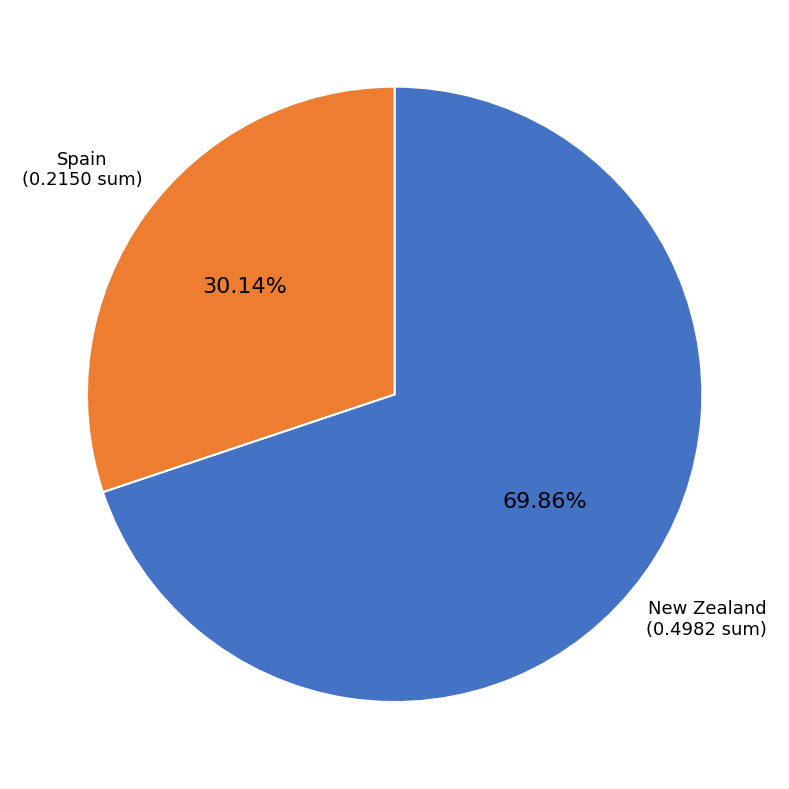

Is there a majority slice in this chart?

Yes